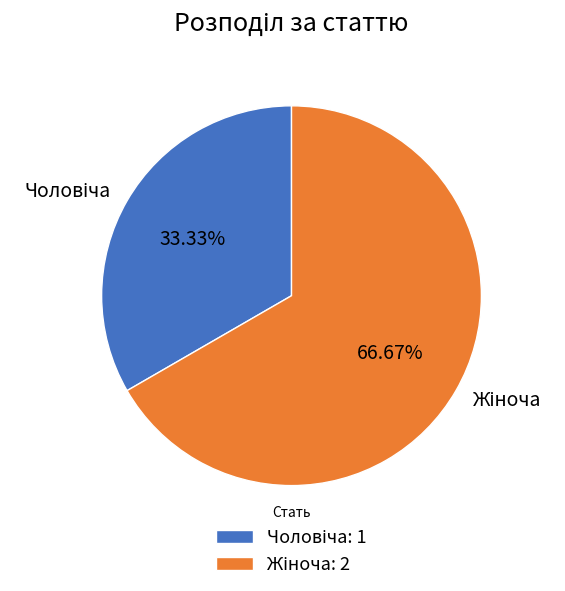

Is there any slice that represents more than half of the pie?

Yes